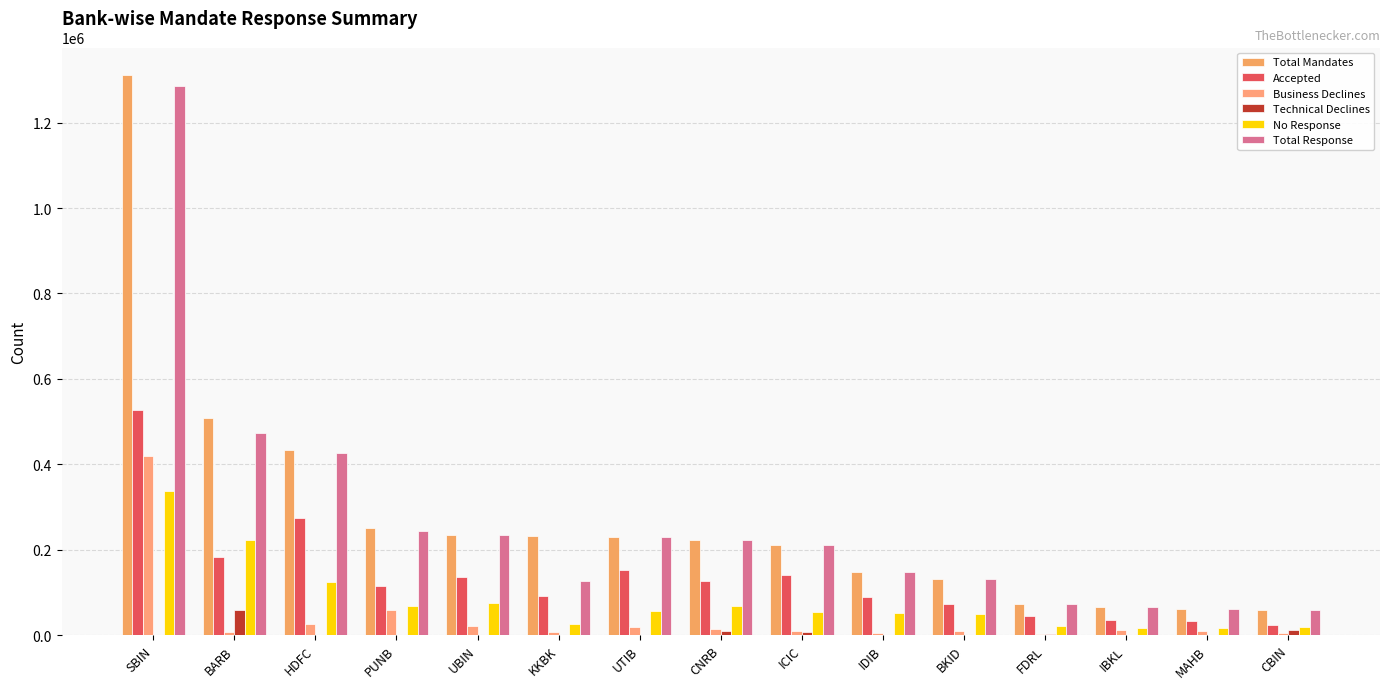

How many categories are shown in the chart?

15